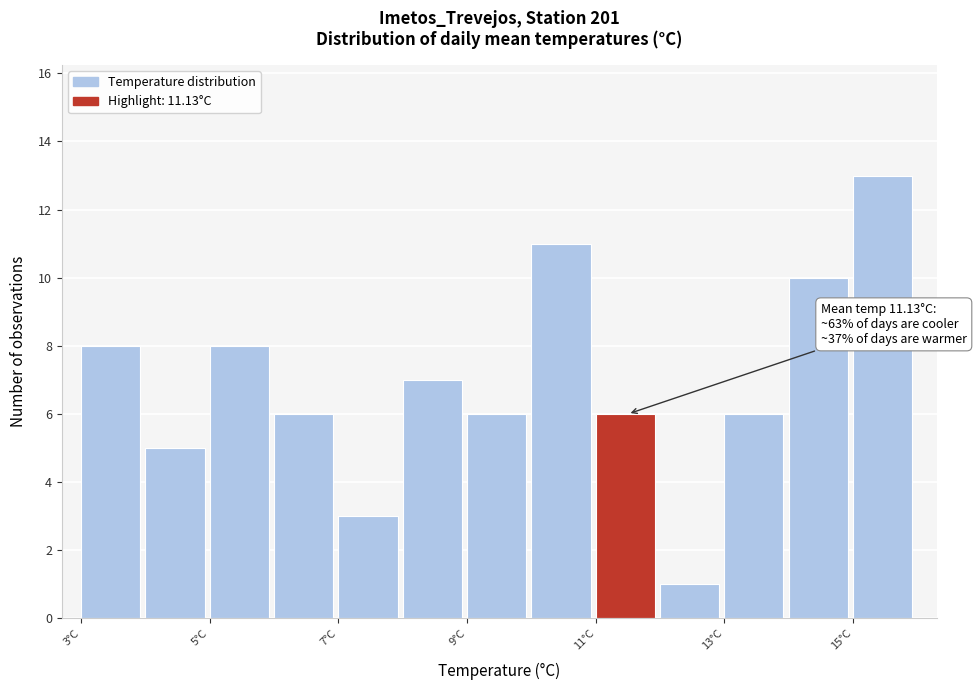

Over which range of the x-axis is the bar tallest?

15 to 16